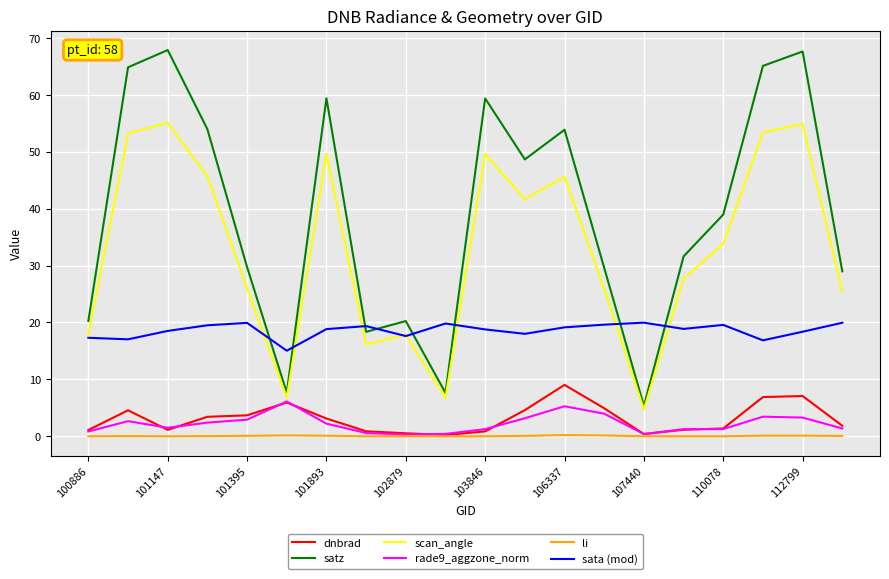

True or false: dnbrad and scan_angle intersect in this chart.

False